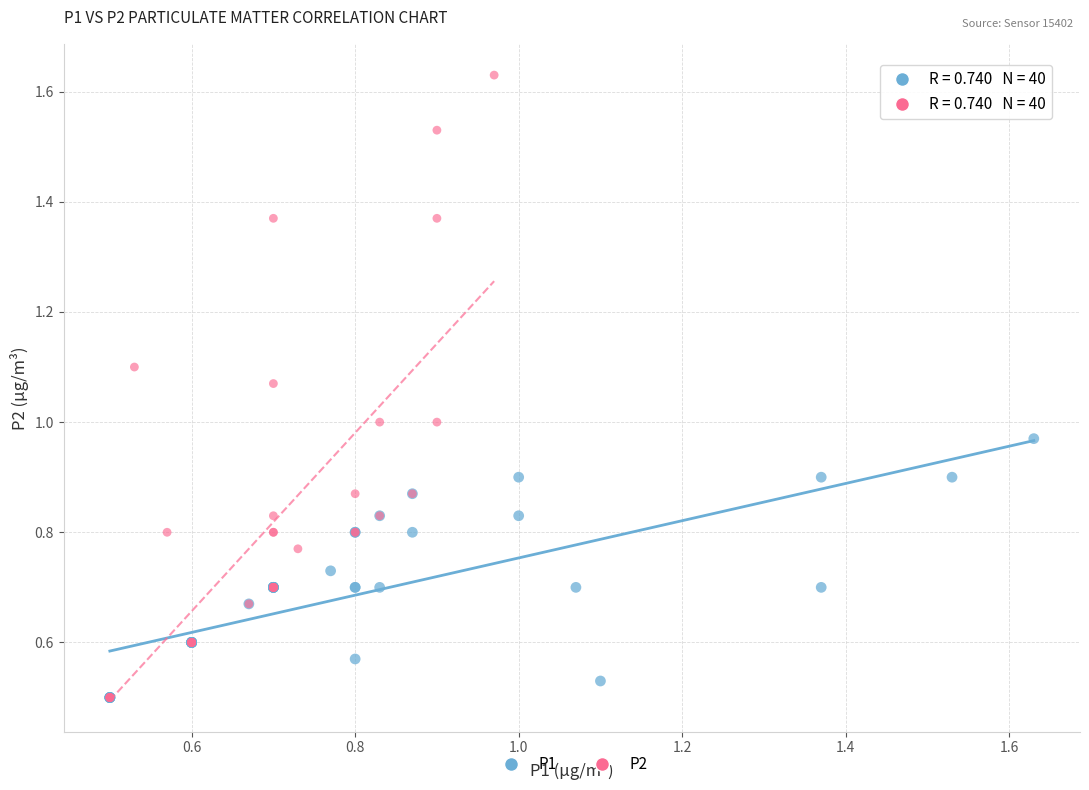

Which series reaches the maximum Y coordinate?

P2